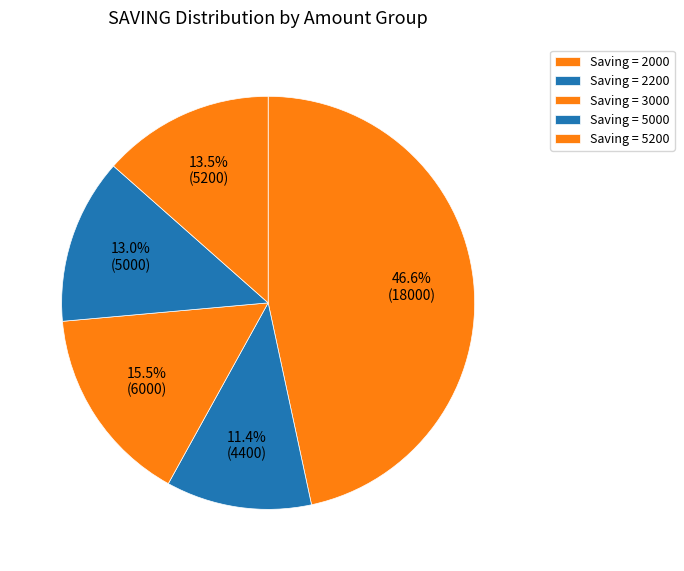

How many slices are in this pie chart?

5